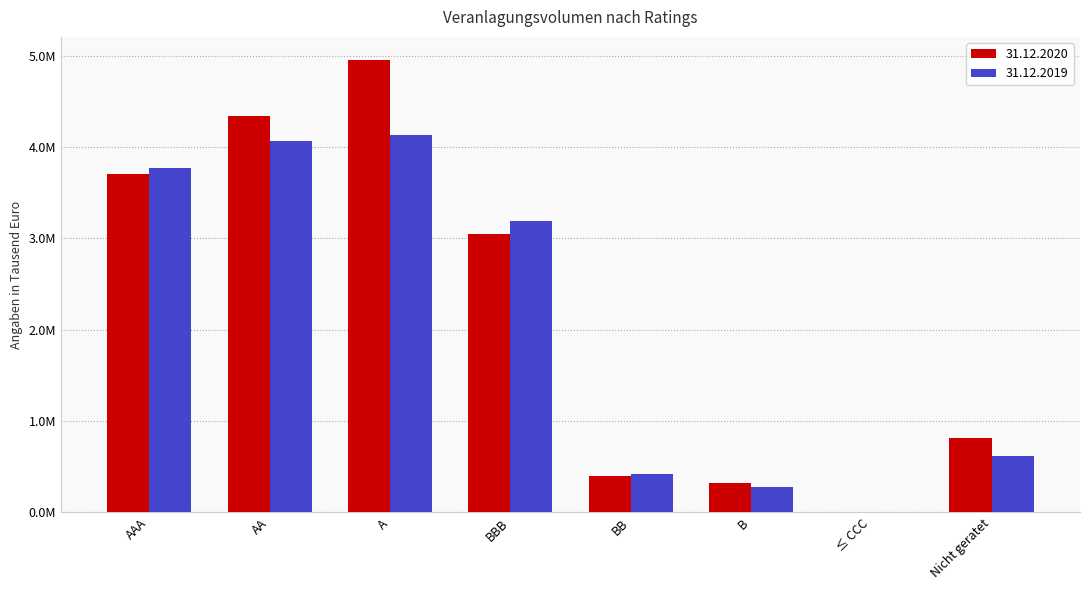

Are the bars grouped side by side (vs. stacked)?

Yes